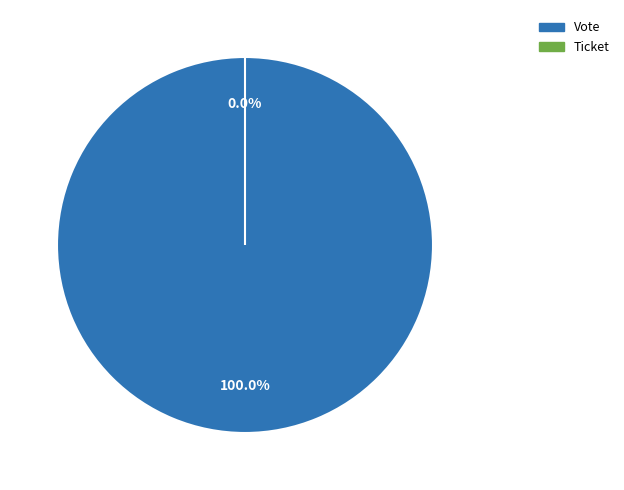

What percentage do Vote and Ticket together represent?

100.0%